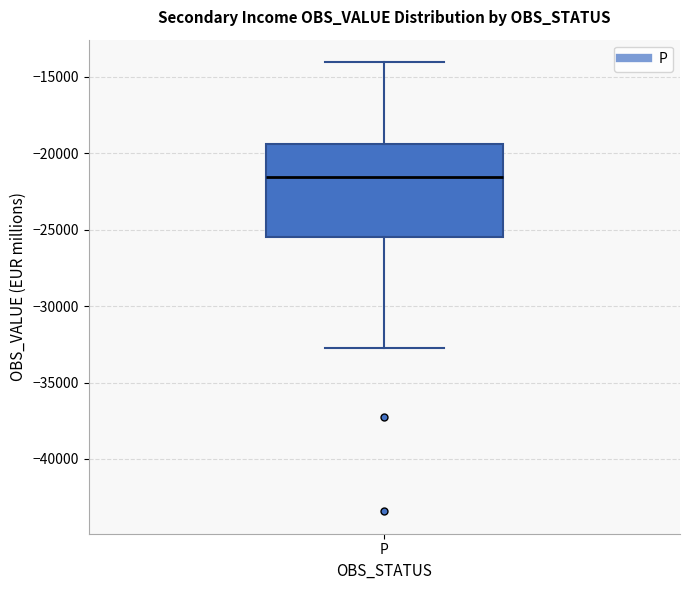

Read this box plot against the y-axis: the position of the median line, the range covered by the box, and the ends of both whiskers. The values are not printed on the chart, so give them approximately, as read against the axis.

median -21500, box -25500 to -19500, whiskers -32500 to -14000